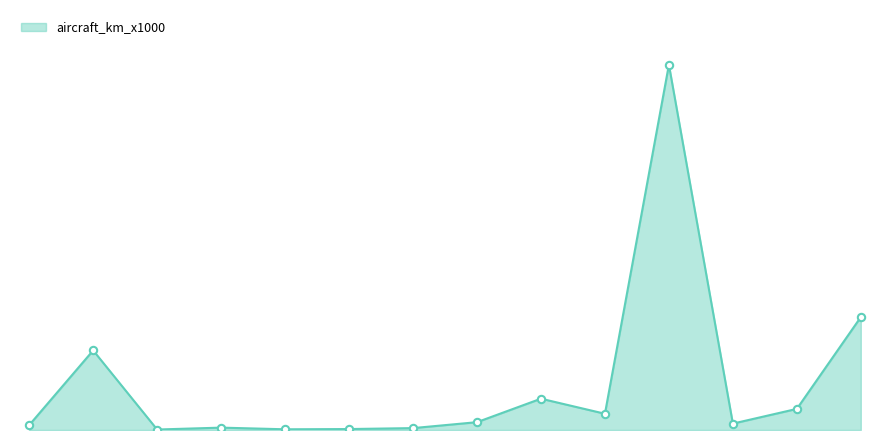

Is this an area chart (filled region under the line)?

Yes